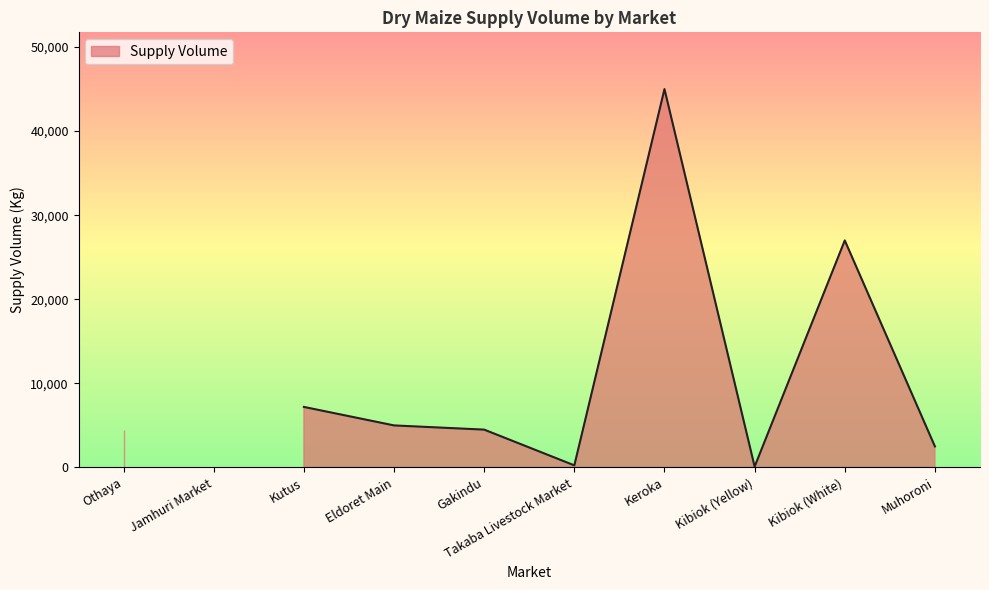

The chart shows a value of 6116 at Gakindu. True or false?

False